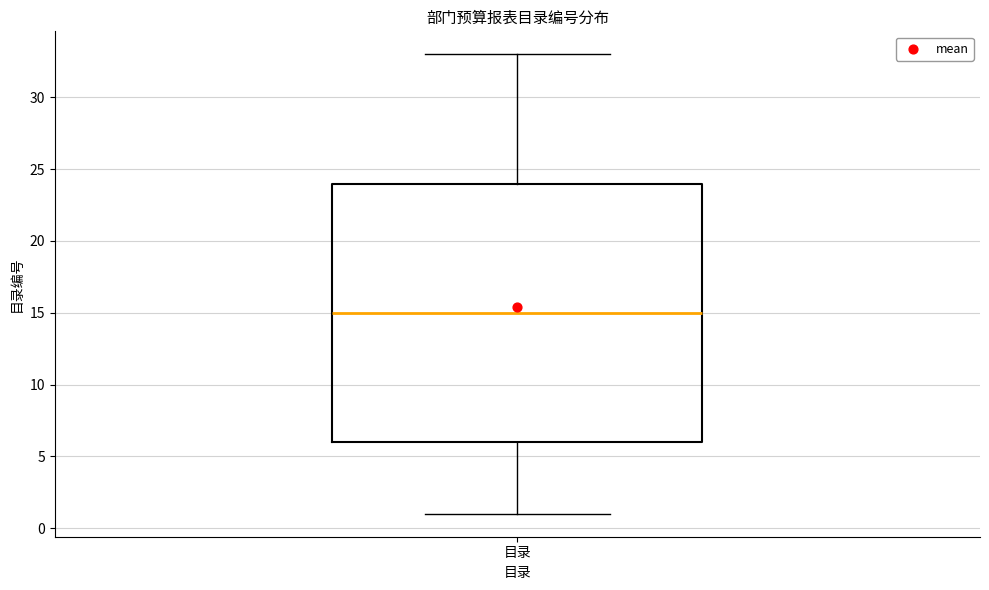

Read this box plot against the y-axis: the position of the median line, the range covered by the box, and the ends of both whiskers. The values are not printed on the chart, so give them approximately, as read against the axis.

median 15, box 6 to 24, whiskers 1 to 33